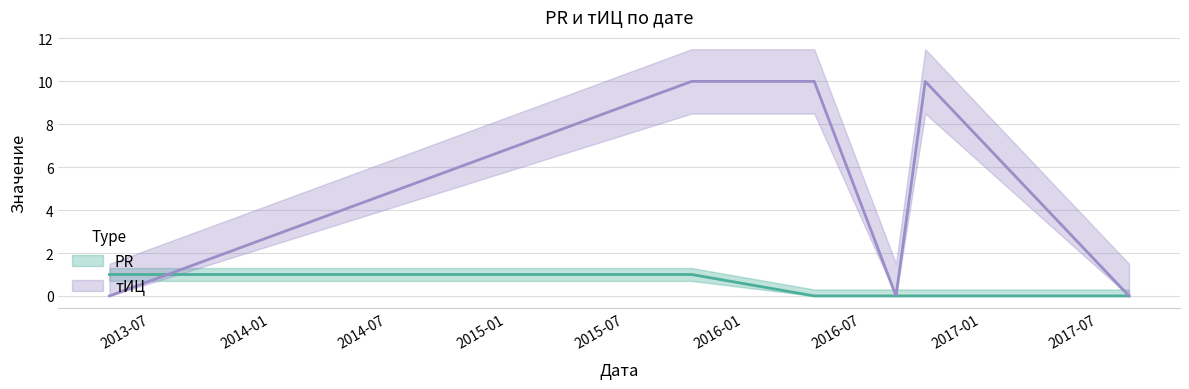

Which series has the largest total across all categories?

тИЦ